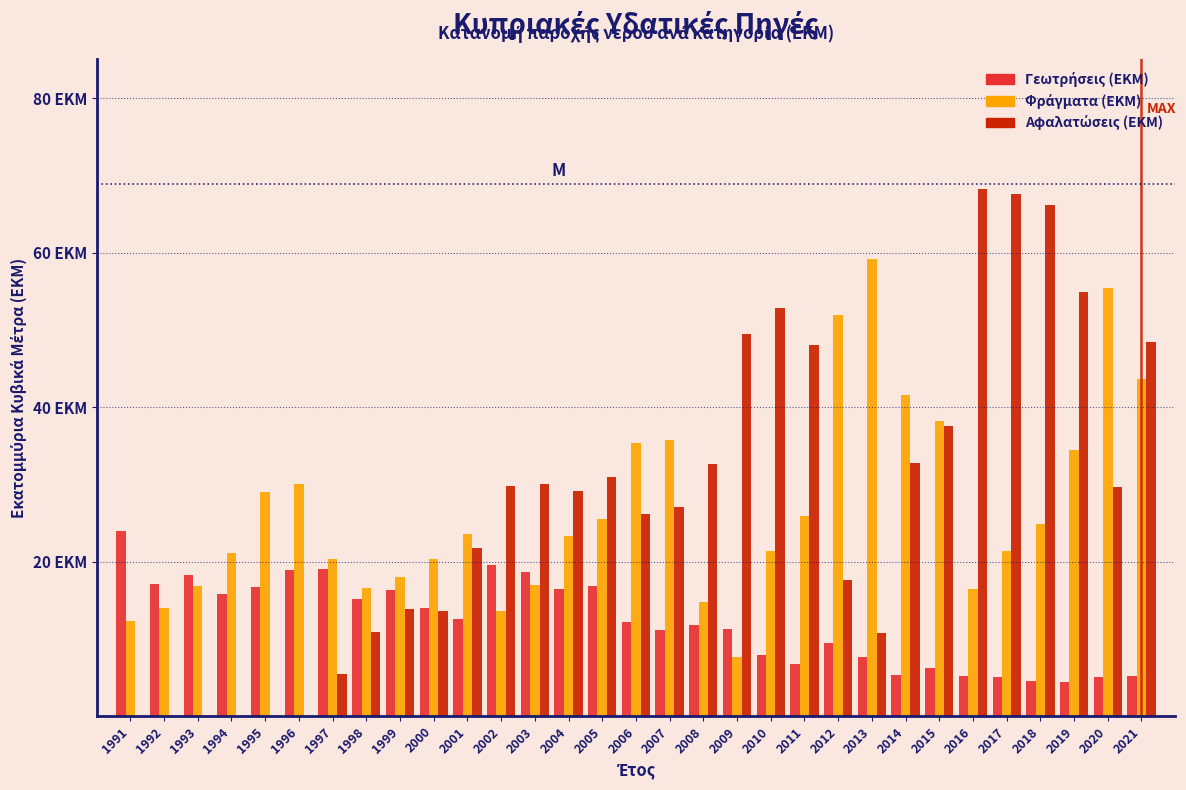

Are the bars horizontal?

No